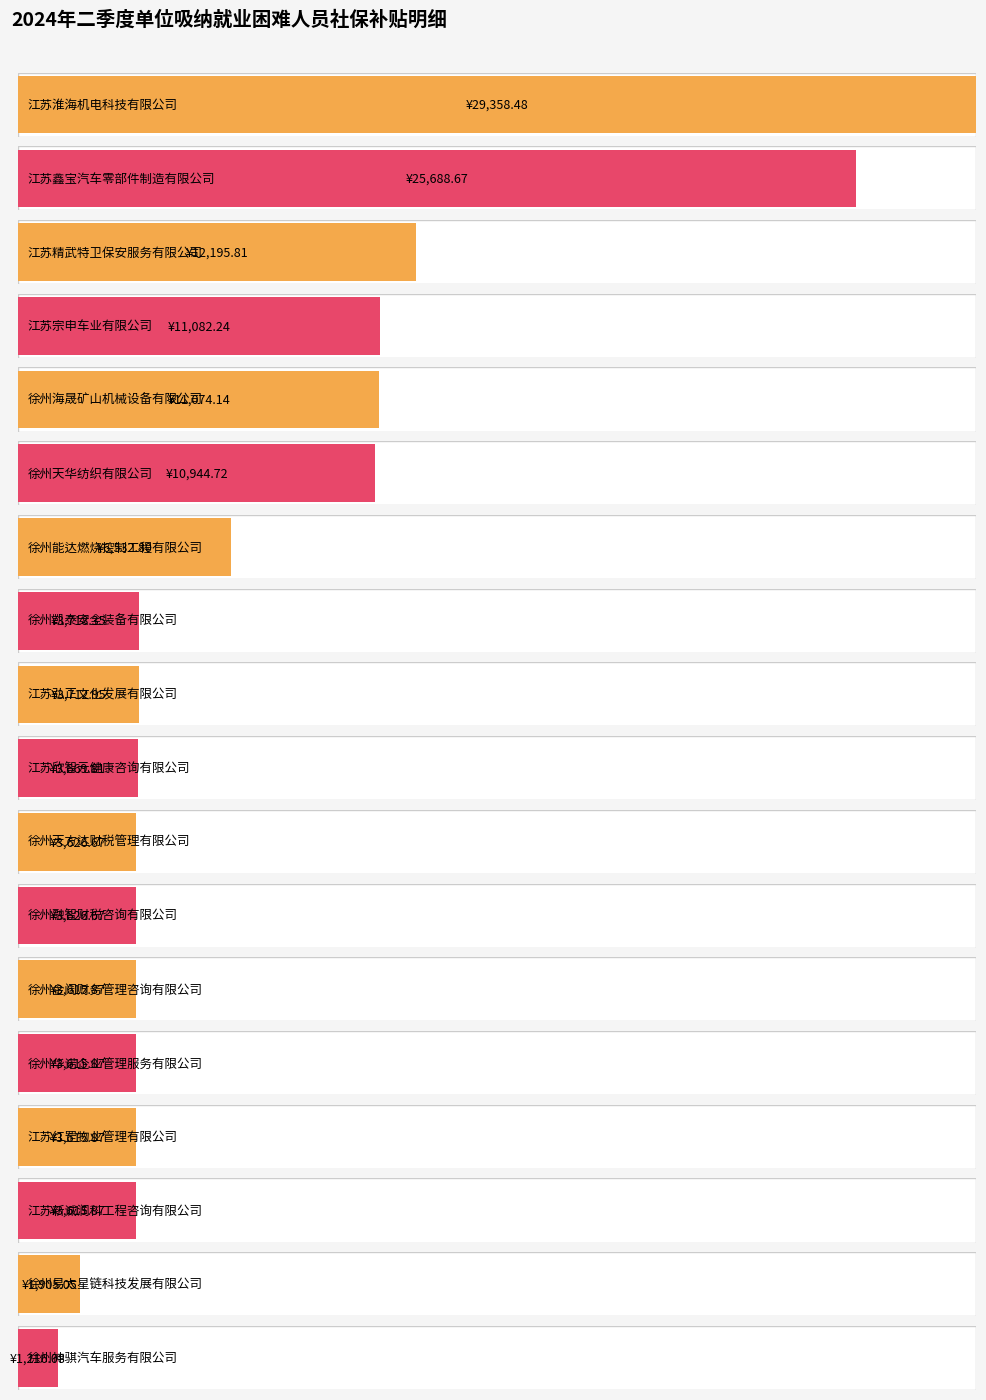

Rank the categories by value from lowest to highest.

徐州神骐汽车服务有限公司, 徐州易太星链科技发展有限公司, 徐州金阔财务管理咨询有限公司, 徐州华诺企业管理服务有限公司, 江苏红罡物业管理有限公司, 江苏新诚润科工程咨询有限公司, 徐州天方达财税管理有限公司, 徐州融智财税咨询有限公司, 江苏欣智元健康咨询有限公司, 江苏弘正文化发展有限公司, 徐州凯泰安全装备有限公司, 徐州能达燃烧控制工程有限公司, 徐州天华纺织有限公司, 徐州海晟矿山机械设备有限公司, 江苏宗申车业有限公司, 江苏精武特卫保安服务有限公司, 江苏鑫宝汽车零部件制造有限公司, 江苏淮海机电科技有限公司